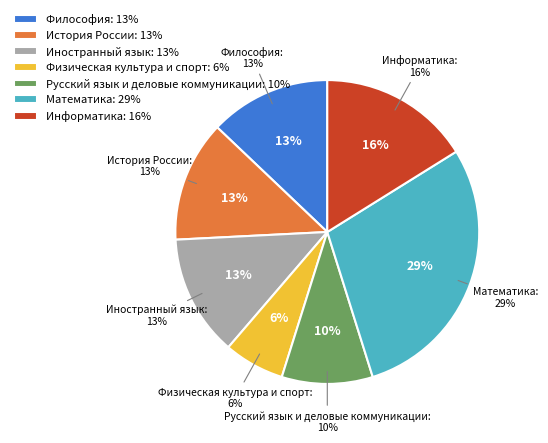

Does Информатика represent more than half of the total?

No